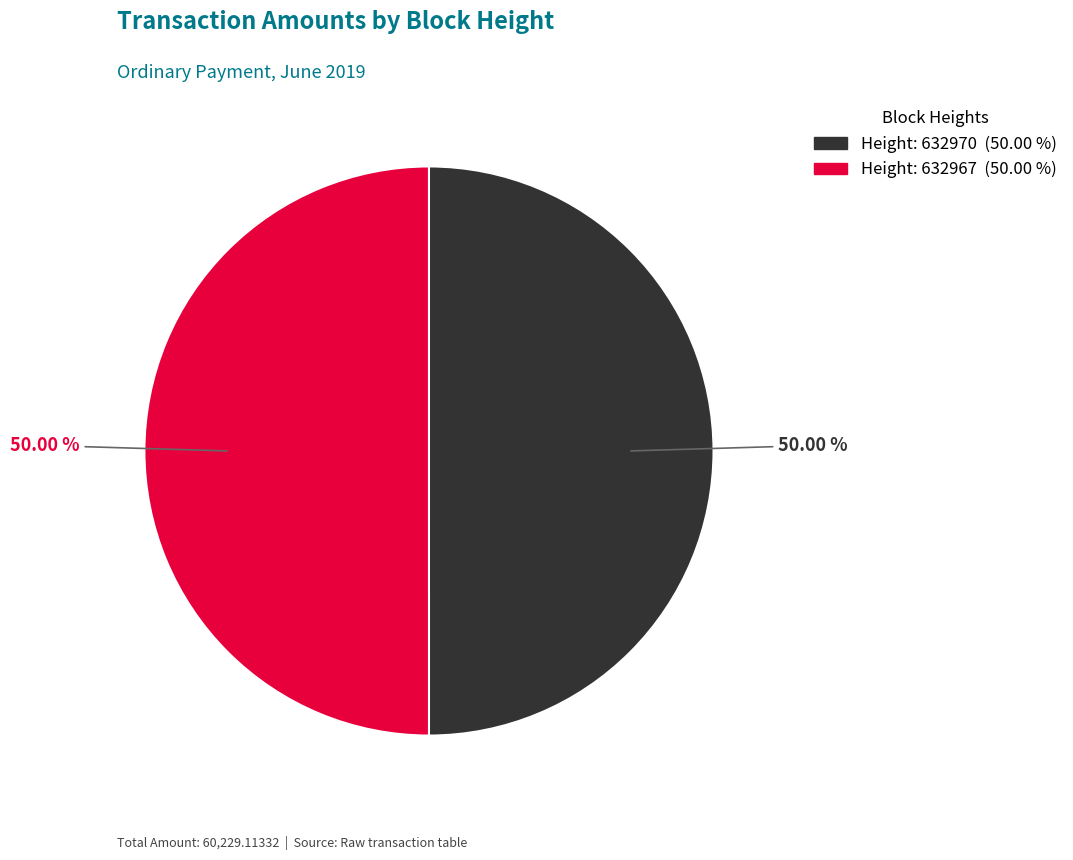

Rank the categories by value from lowest to highest.

632970, 632967